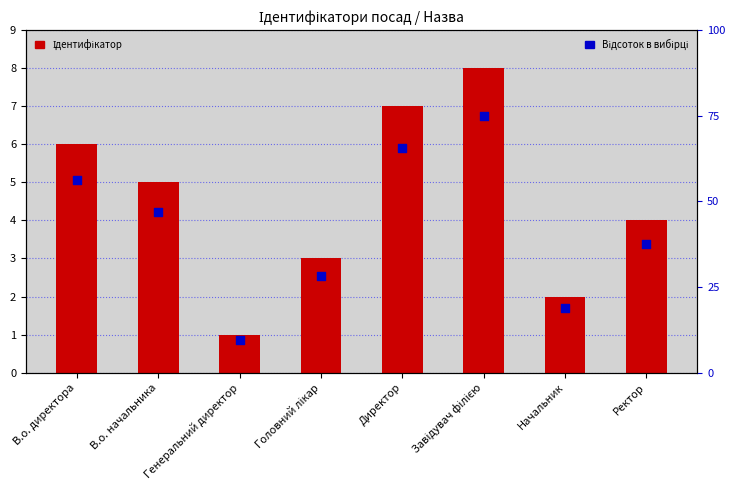

Which series contains the lowest Y value?

Ідентифікатор (transformed count)